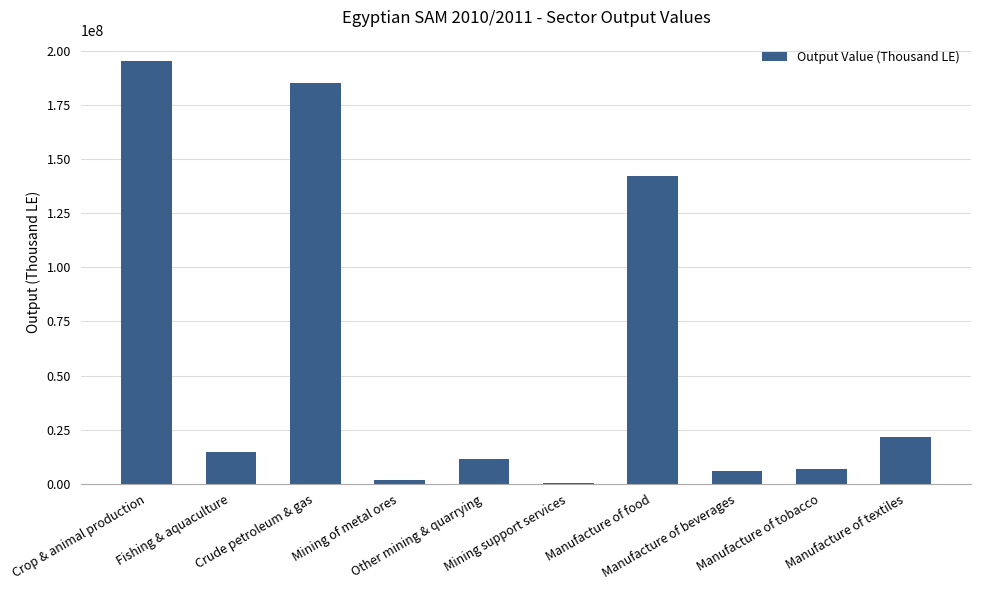

What is the greatest value displayed?

195303322.3